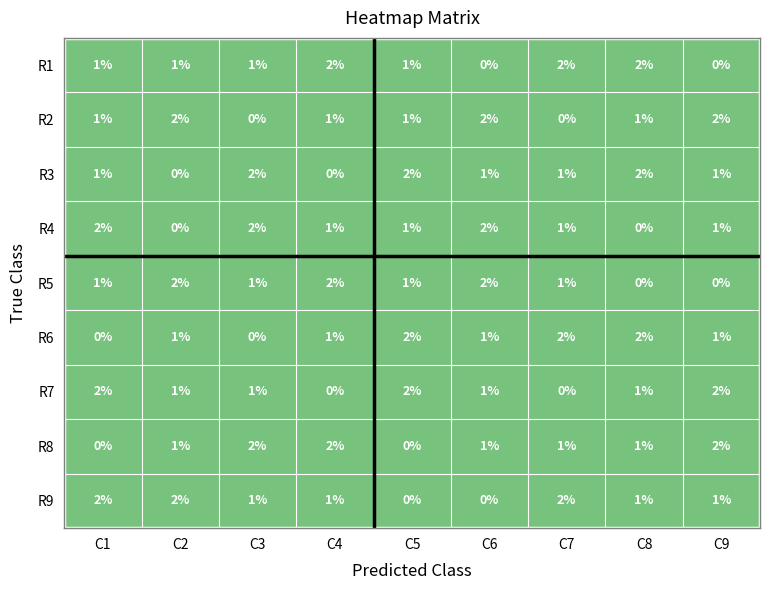

What is the sum of the R5 values at C5 and C6?

3